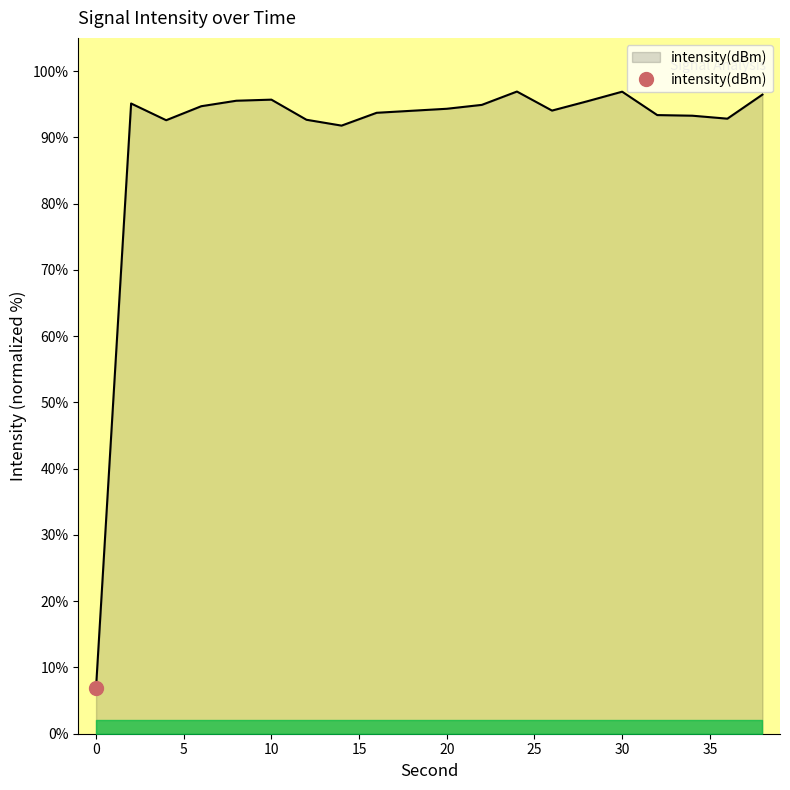

The chart shows a value of 64.7 at 2. True or false?

False